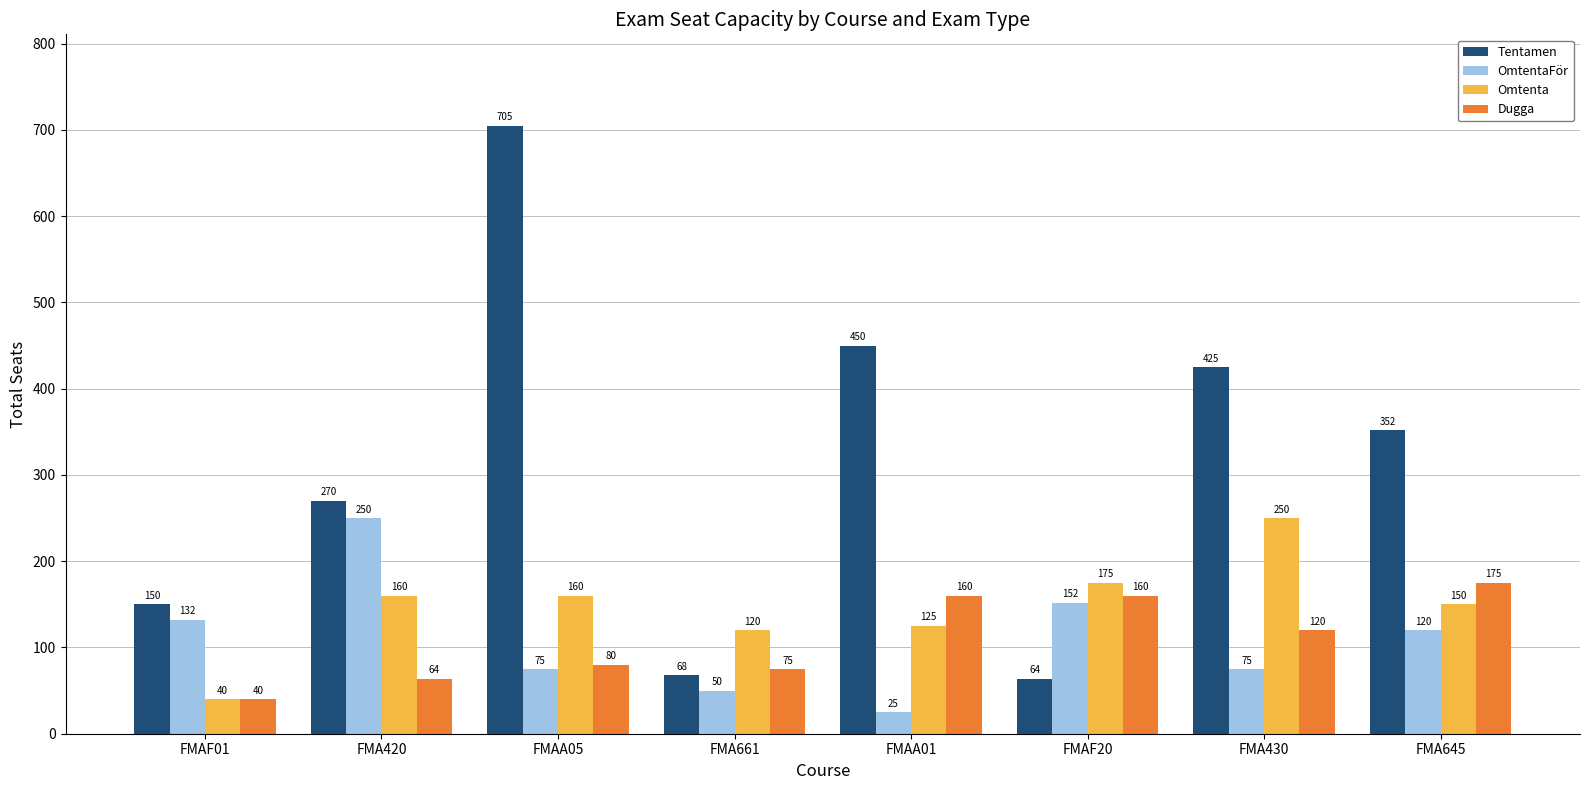

What is the value of the OmtentaFör bar at the 1st from the left?

132